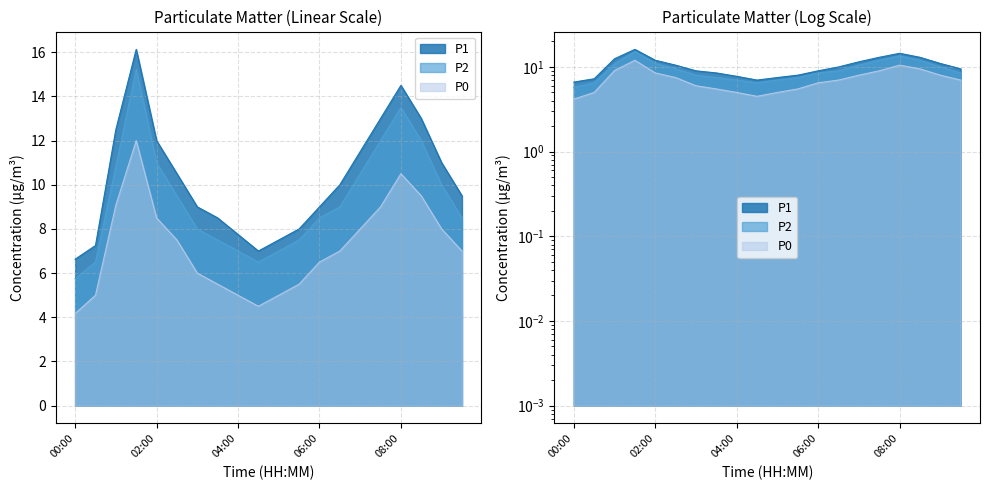

What is the label of the 3rd point from the left?

01:00